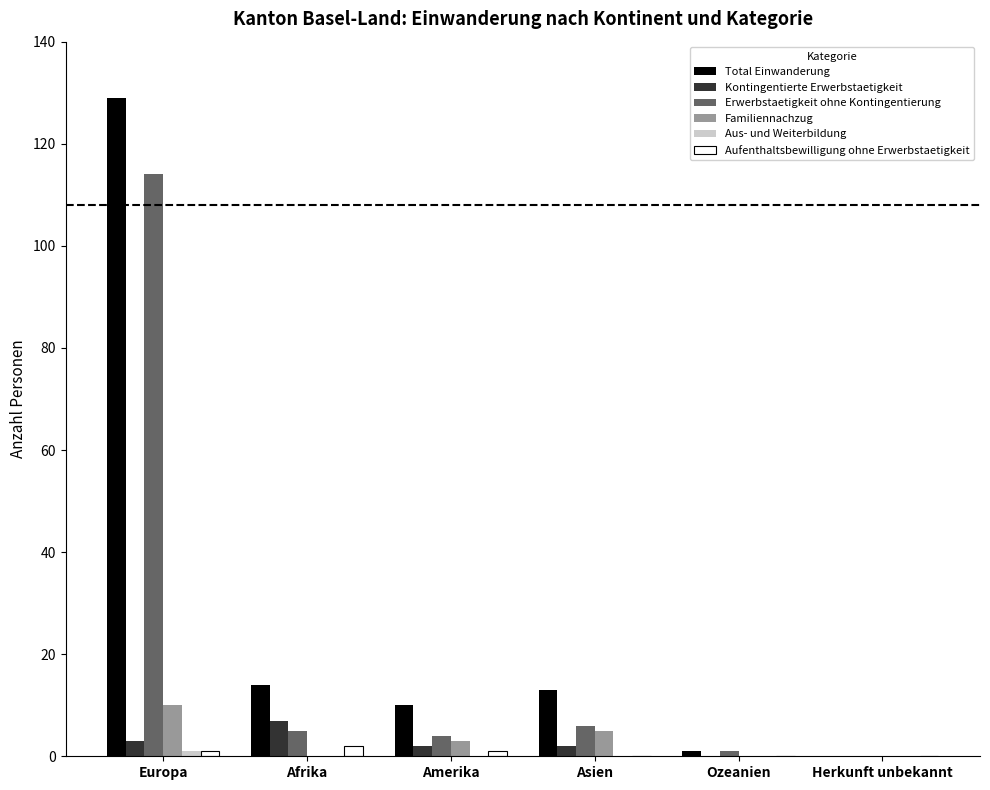

Are the bars grouped side by side (vs. stacked)?

Yes